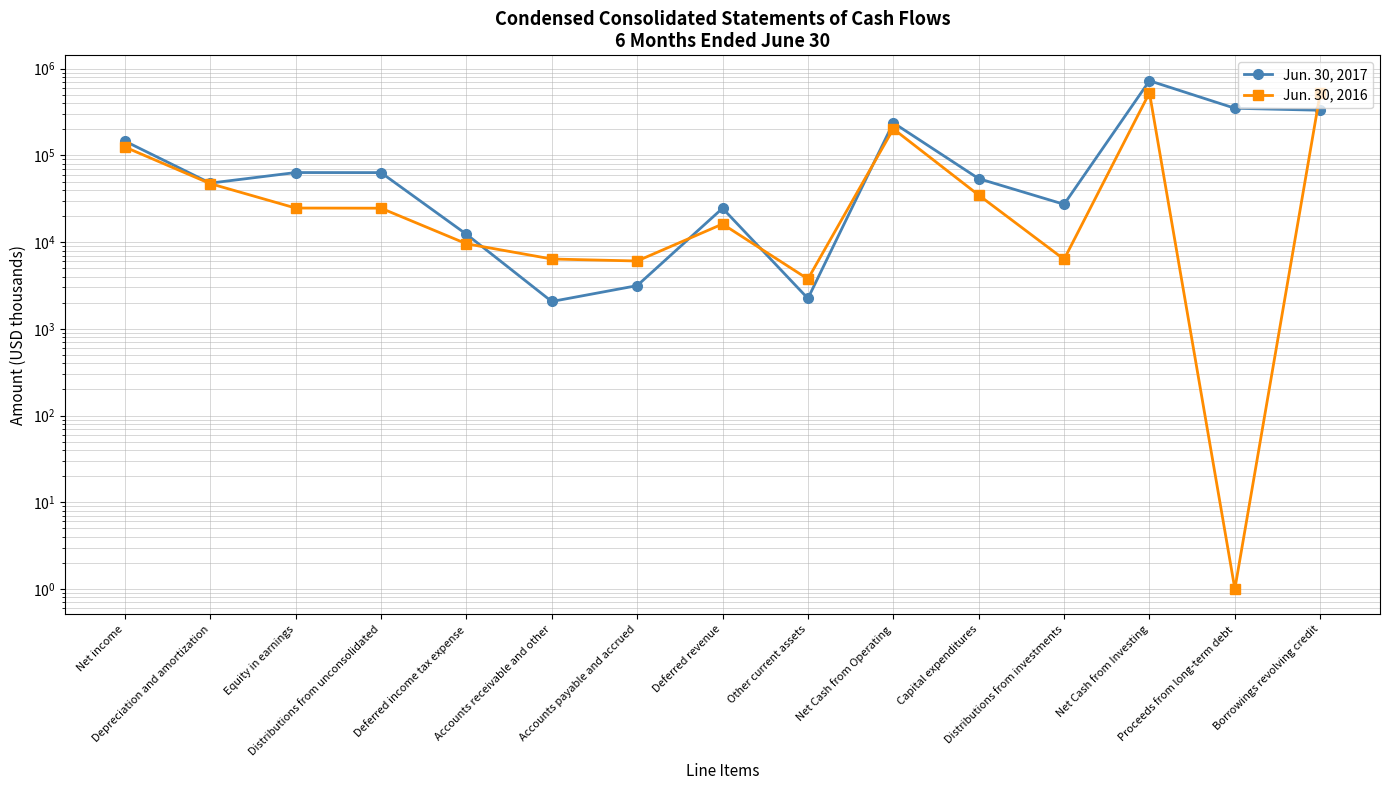

How many intersections are there between Jun. 30, 2016 and Jun. 30, 2017?

5